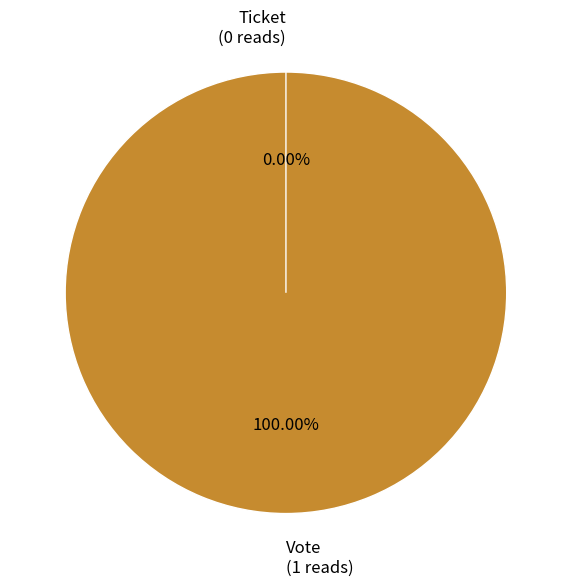

Which category has the smallest portion of the pie?

Ticket